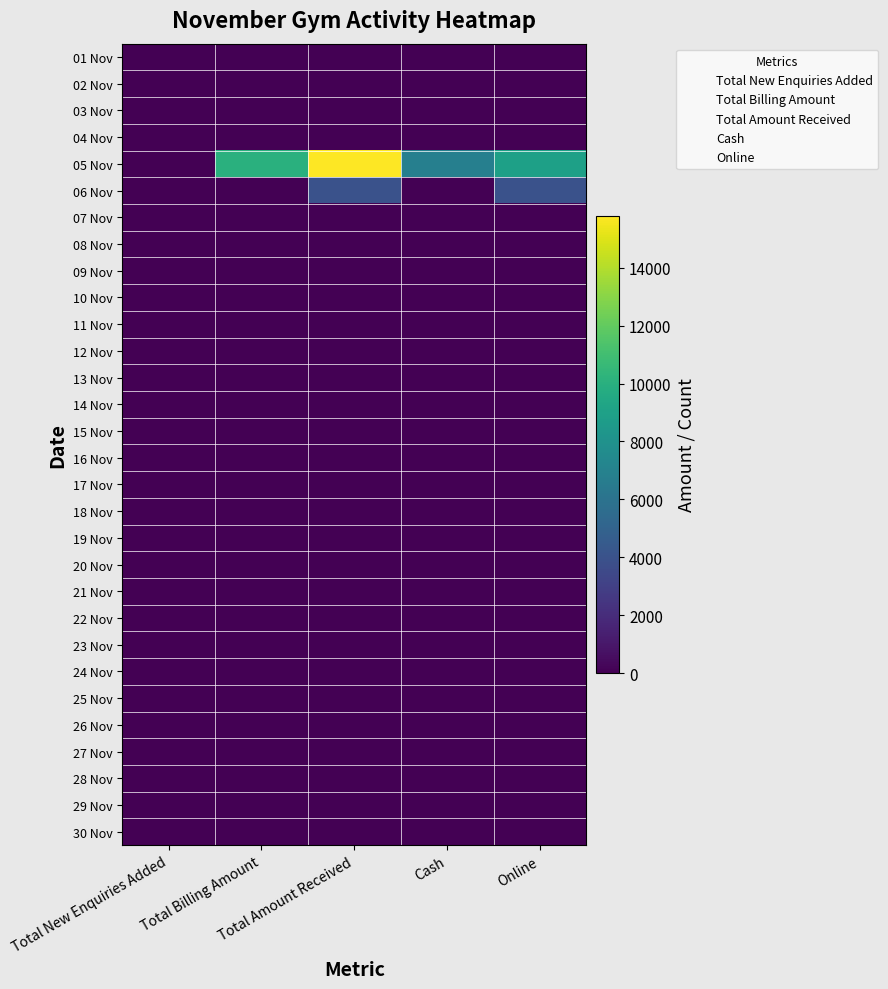

List the series in order of their peak value, lowest first.

01 Nov, 02 Nov, 03 Nov, 04 Nov, 07 Nov, 08 Nov, 09 Nov, 10 Nov, 11 Nov, 12 Nov, 13 Nov, 14 Nov, 15 Nov, 16 Nov, 17 Nov, 18 Nov, 19 Nov, 20 Nov, 21 Nov, 22 Nov, 23 Nov, 24 Nov, 25 Nov, 26 Nov, 27 Nov, 28 Nov, 29 Nov, 30 Nov, 06 Nov, 05 Nov